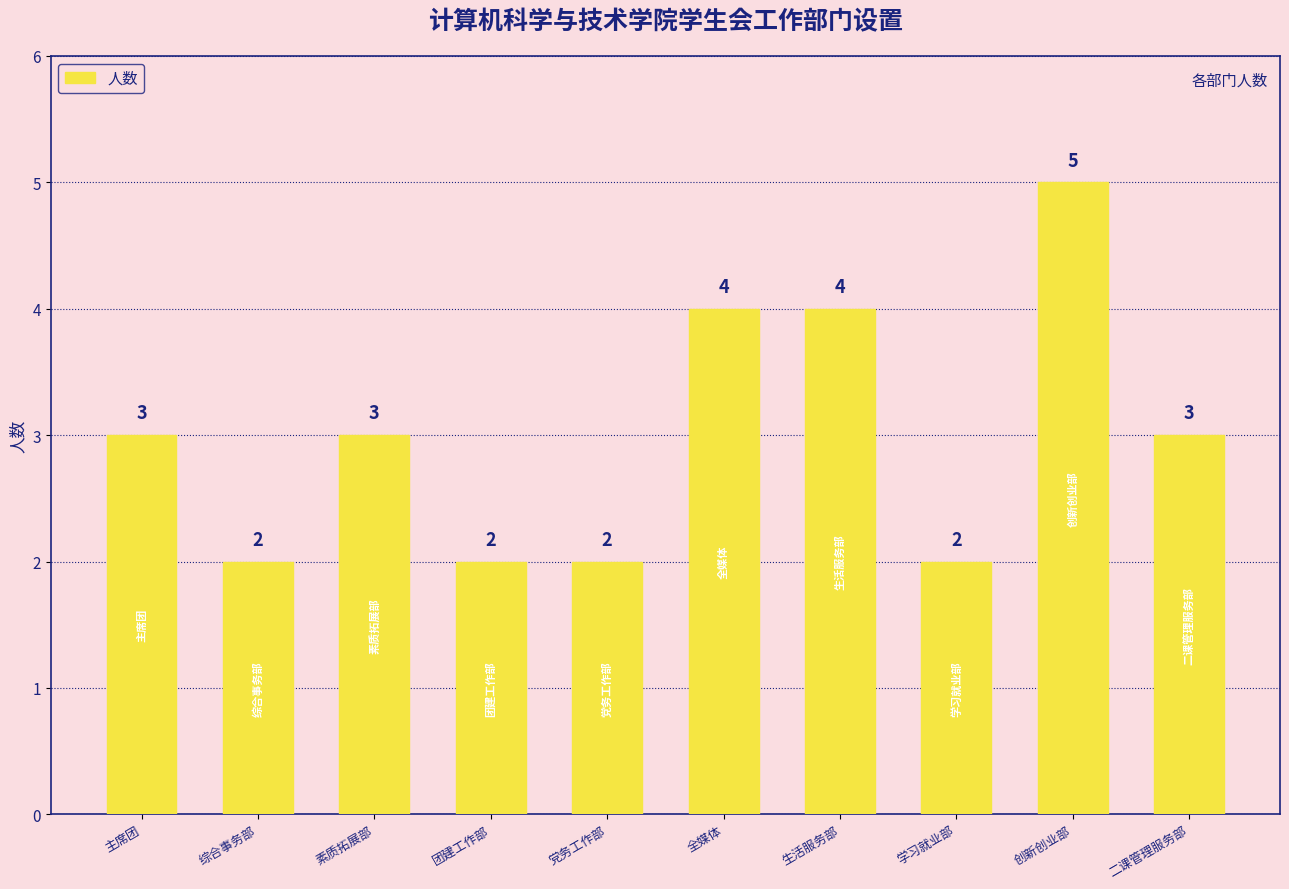

Which label corresponds to the largest value in the chart?

创新创业部